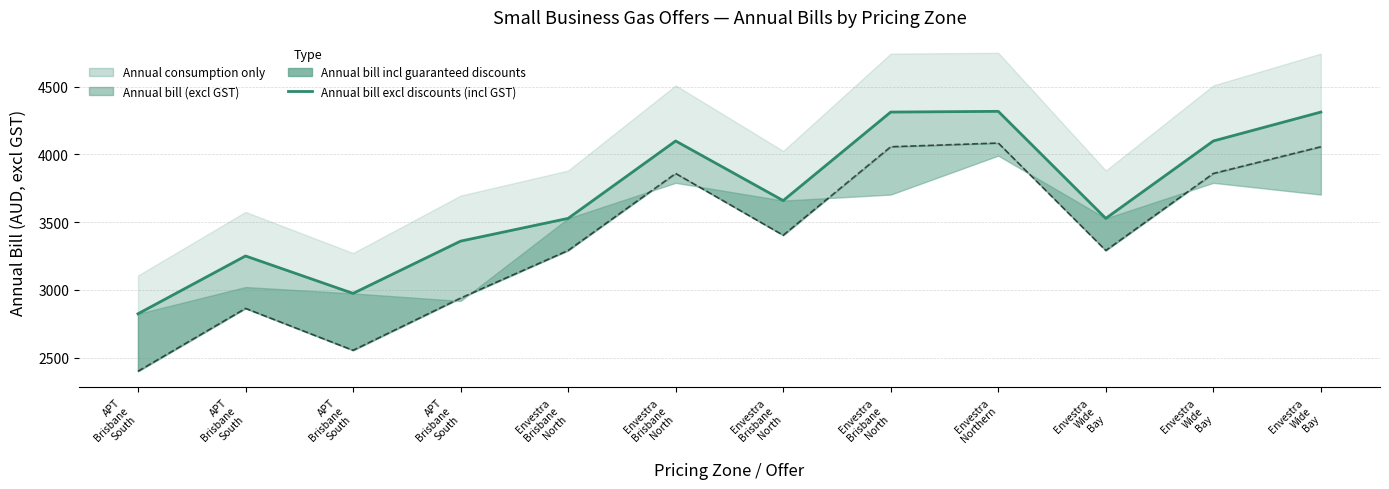

The value at Envestra
Wide
Bay is 7070.2. True or false?

False